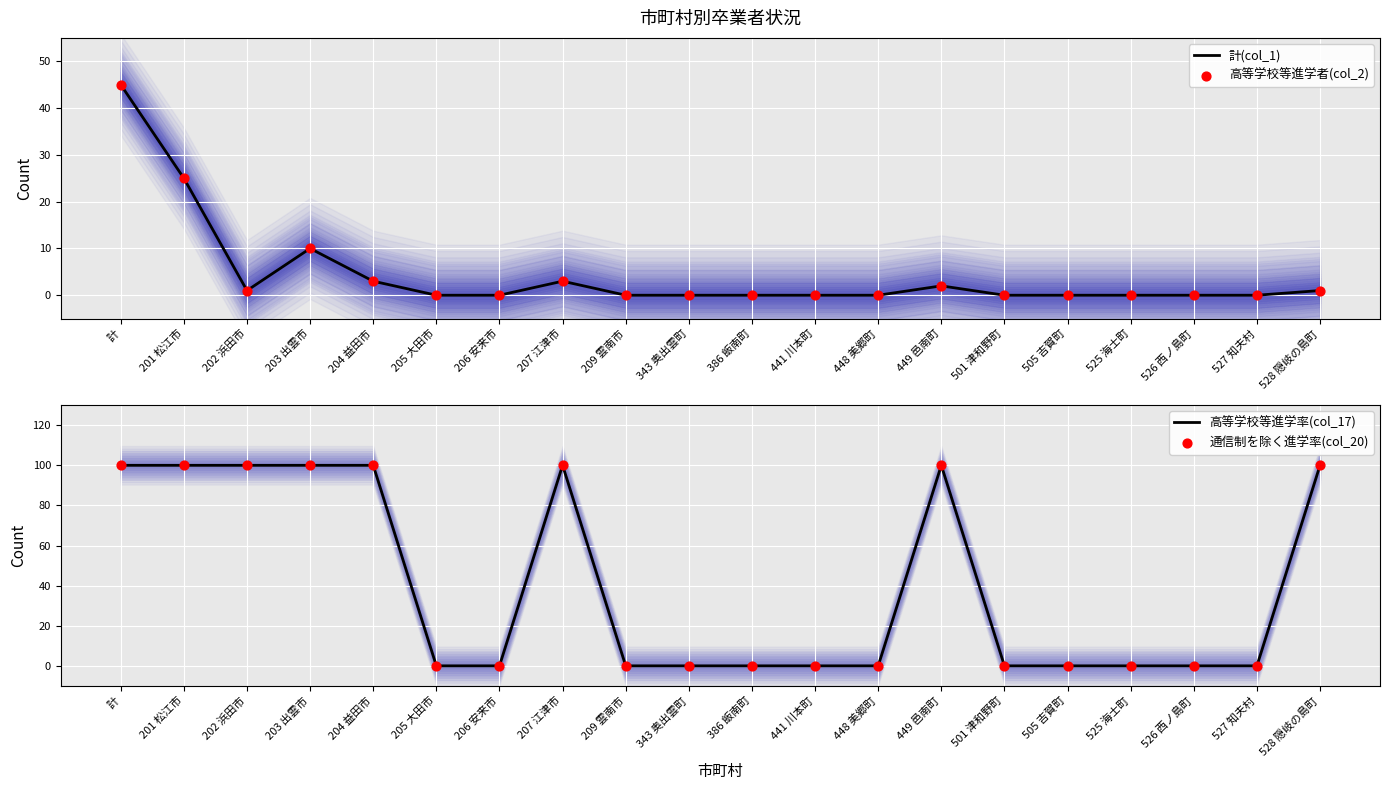

Which series reaches the minimum Y coordinate?

計(col_1)